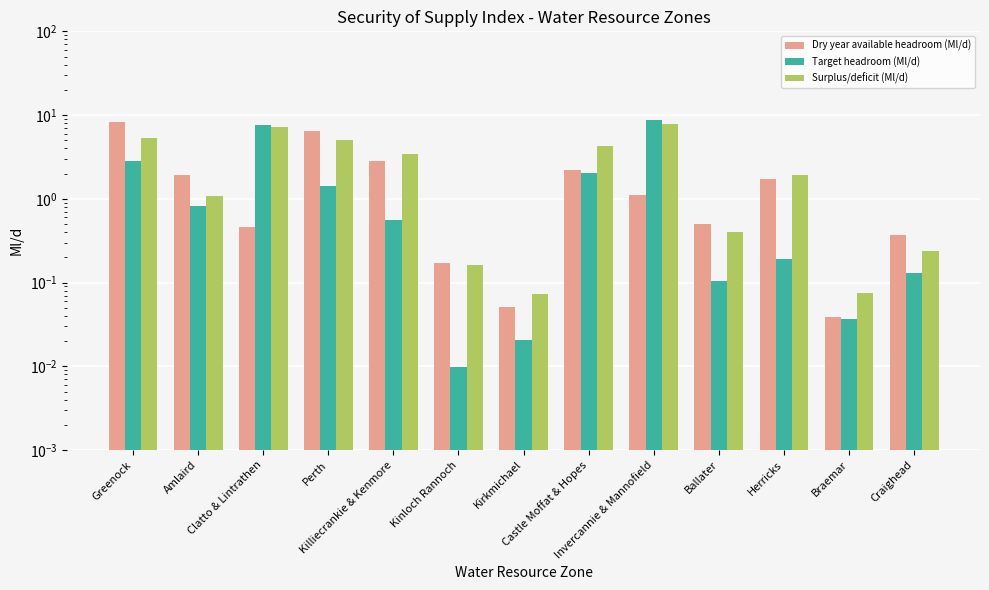

Is the value of Target headroom (Ml/d) at Kirkmichael greater than the value of Surplus/deficit (Ml/d) at Kinloch Rannoch?

No